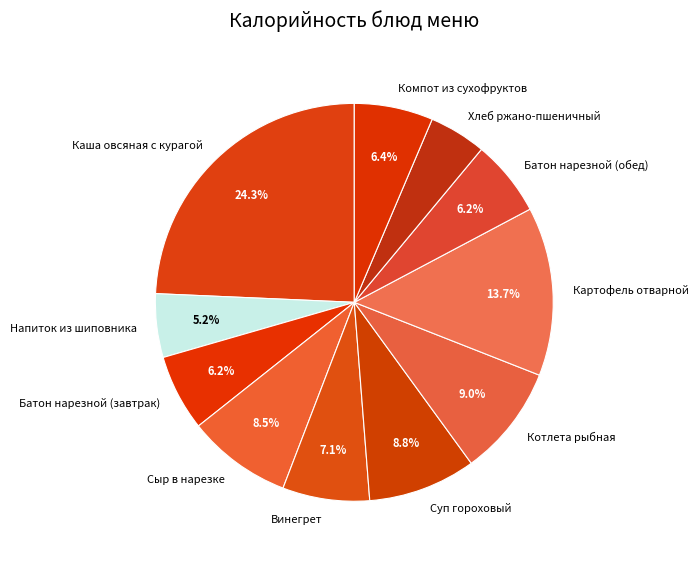

What portion of the pie excludes Котлета рыбная?

91.0%